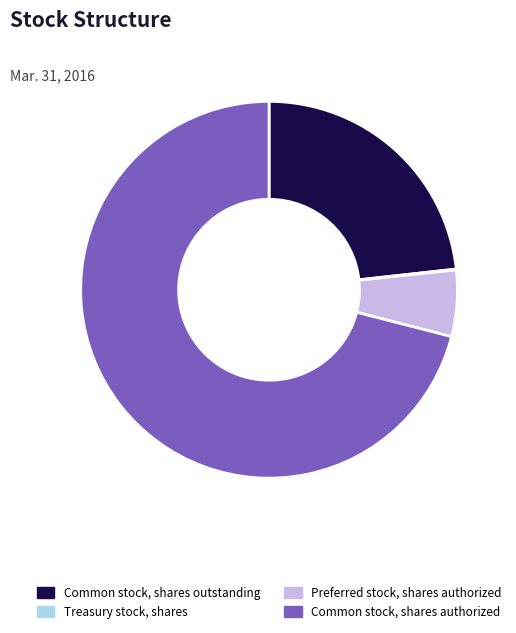

Which has a higher value, Common stock, shares outstanding or Common stock, shares authorized?

Common stock, shares authorized